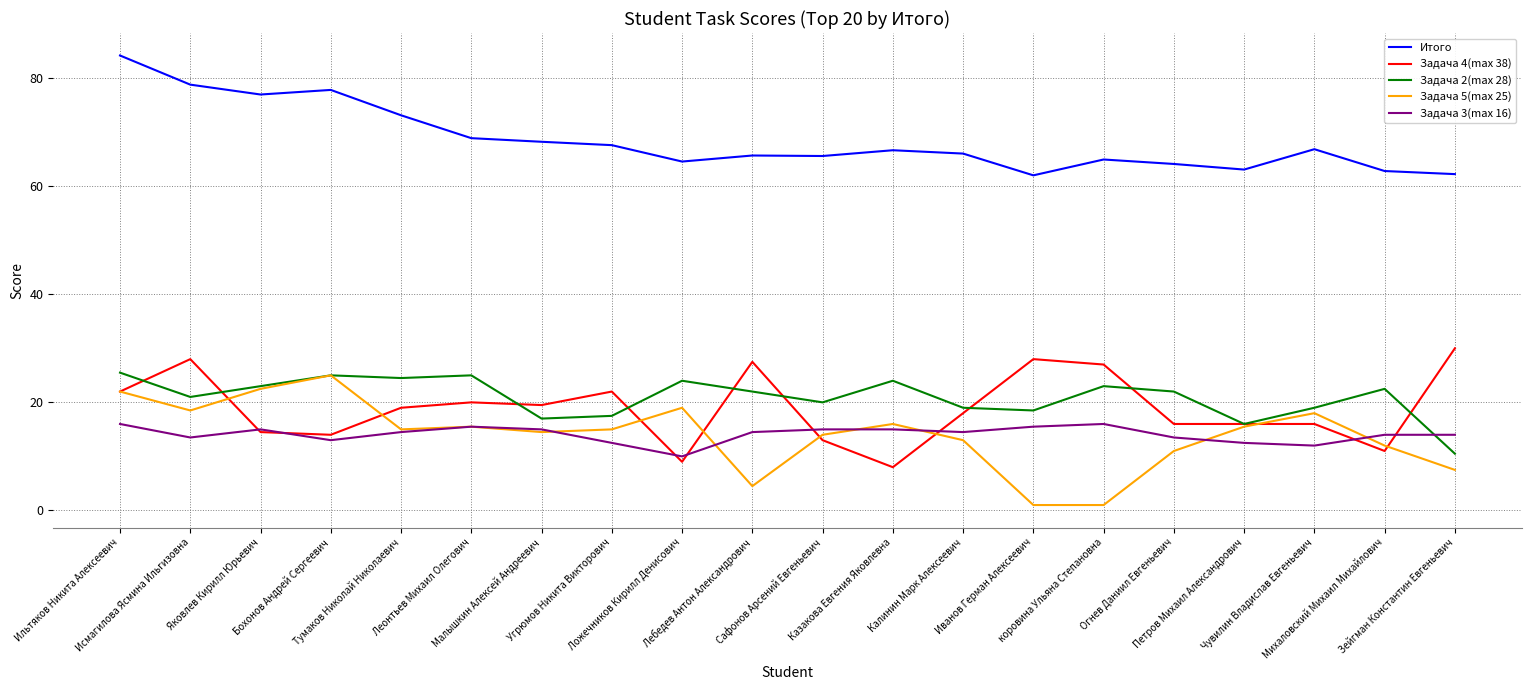

The value of Задача 2(max 28) at Ильтяков Никита Алексеевич is 8.9. True or false?

False